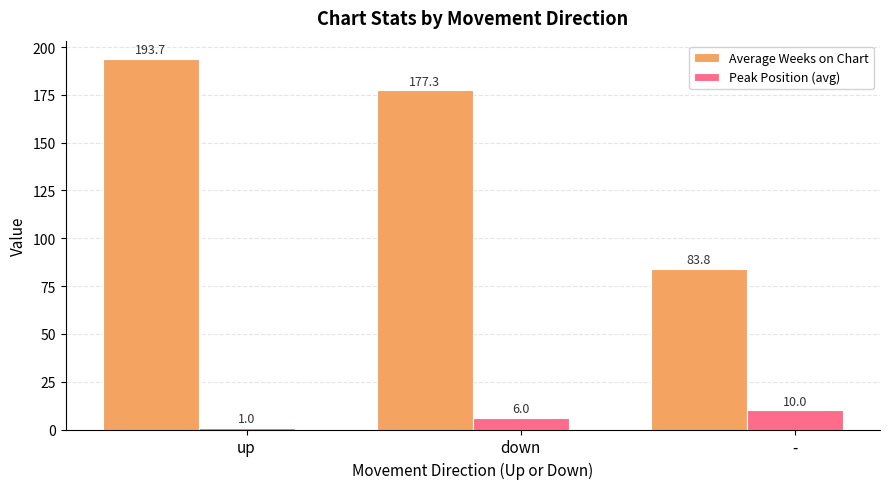

What position from the right is -?

1